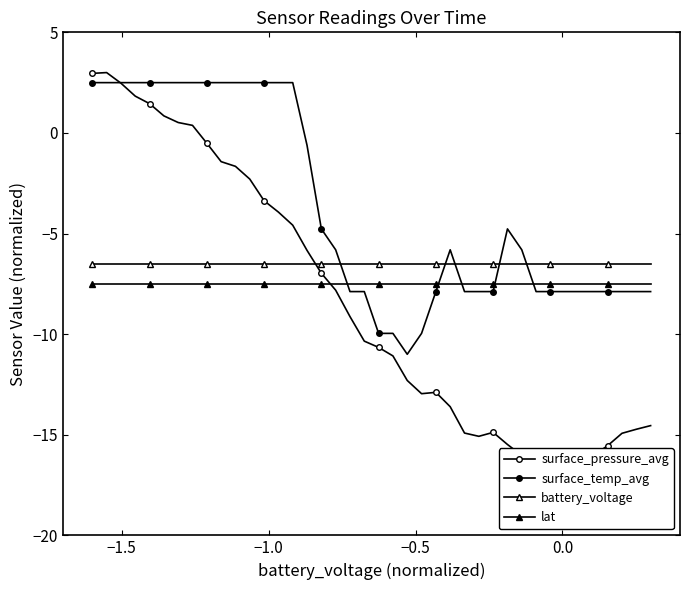

True or false: lat and surface_pressure_avg intersect in this chart.

True